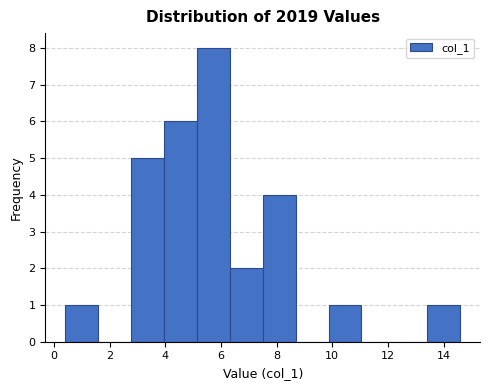

Over which range of the x-axis is the bar tallest?

5.2 to 6.4